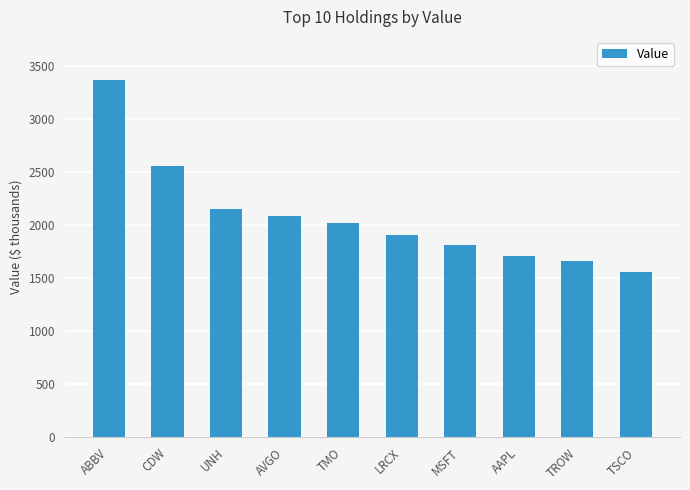

Reading left to right, transcribe all the data shown in this chart.

ABBV=3367	CDW=2552	UNH=2153	AVGO=2082	TMO=2017	LRCX=1909	MSFT=1812	AAPL=1705	TROW=1656	TSCO=1559